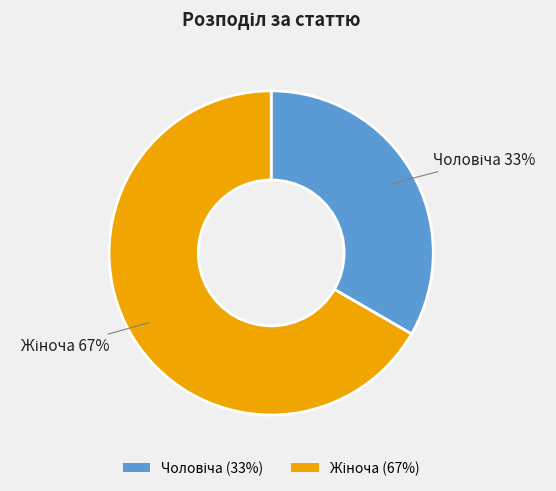

Is there a majority slice in this chart?

Yes